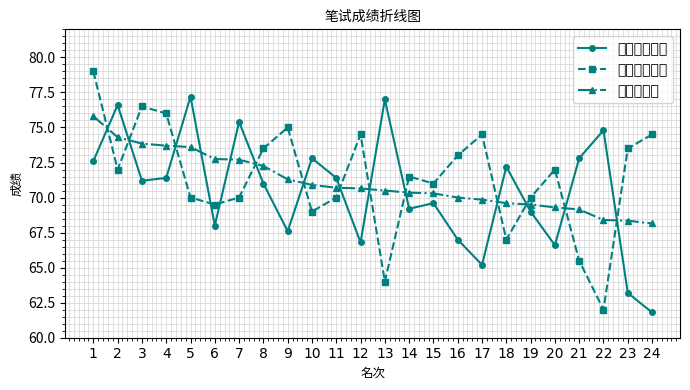

What is the sum of all 公共基础知识 values?

1690.4